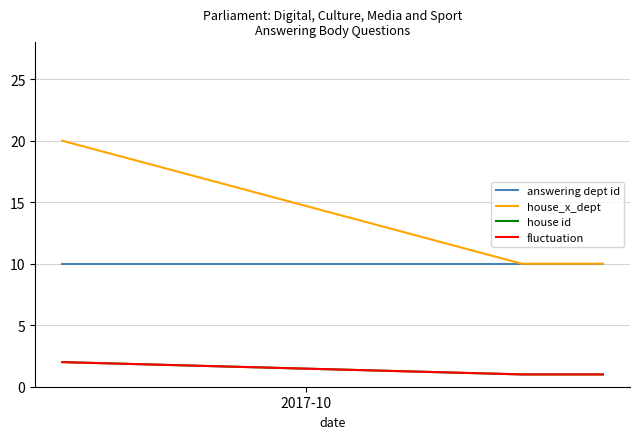

What is the difference between the second highest and second lowest values in the house_x_dept series?

10